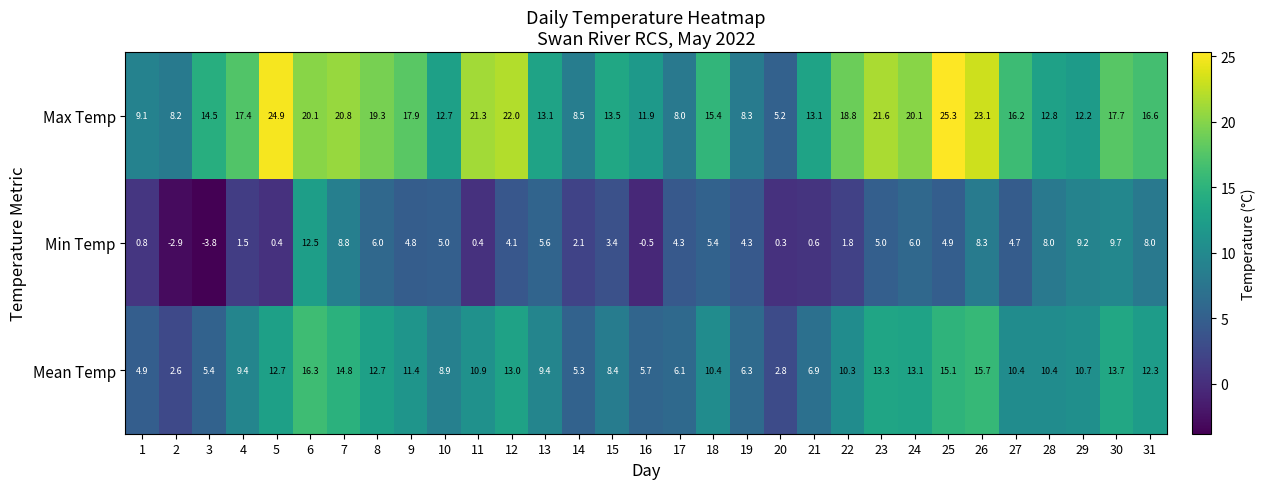

Read the Min Temp value at 19.

4.3